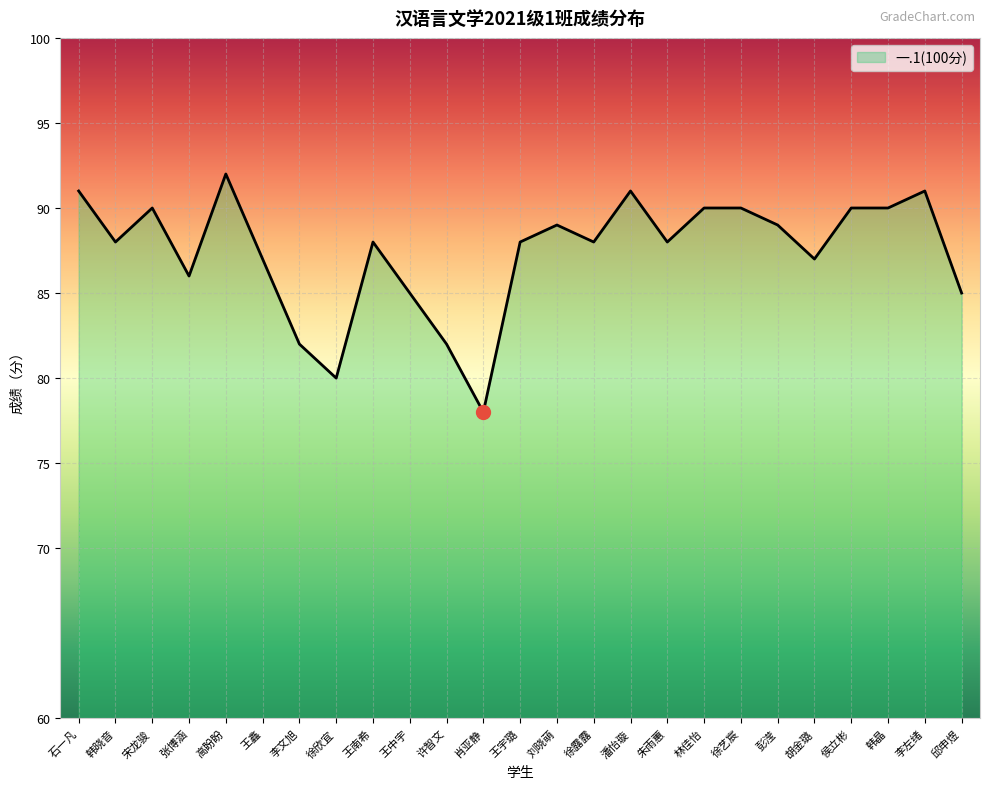

What is the approximate value at 彭滢?

89